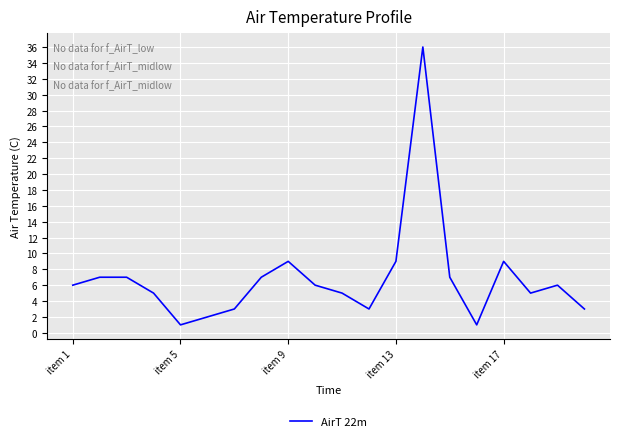

What is the maximum value shown in the chart?

36